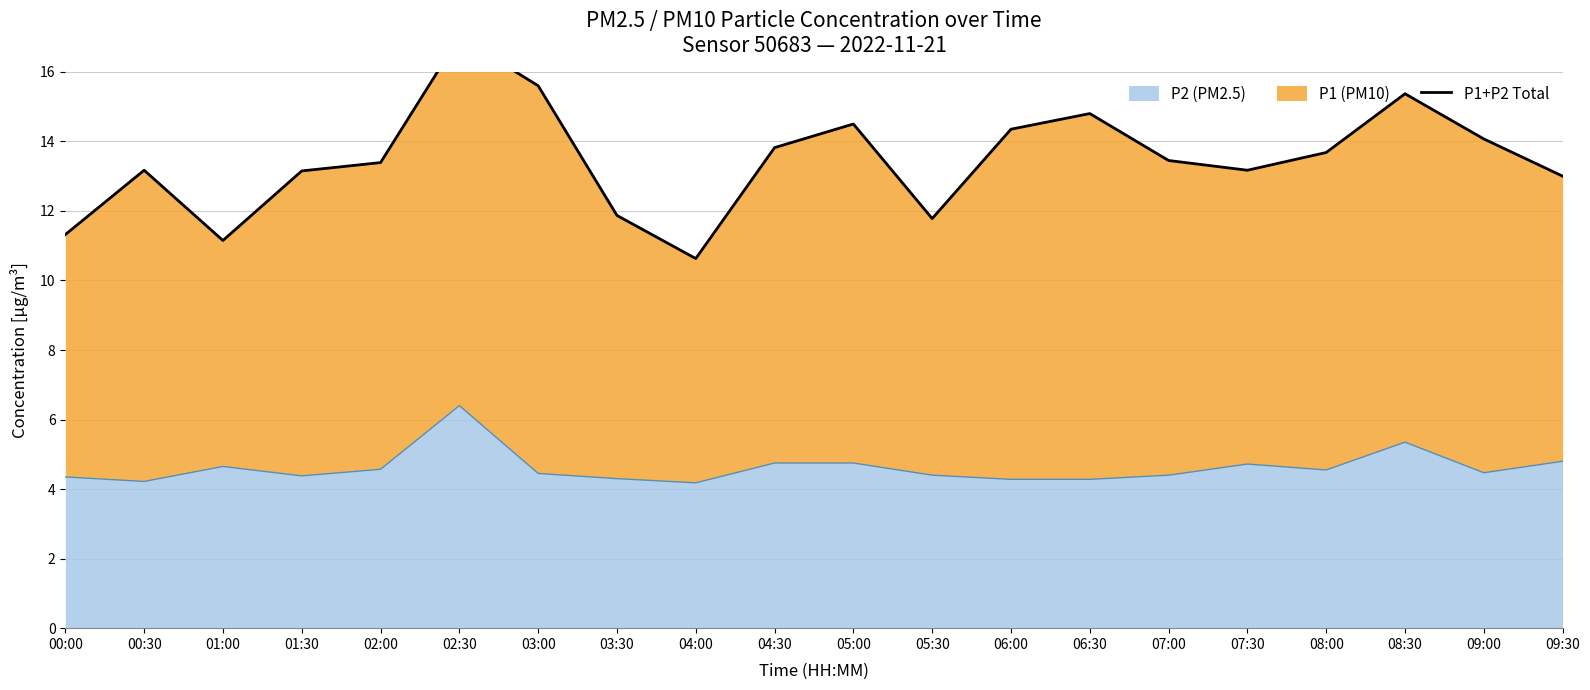

Does the chart display data point markers on the line(s)?

No